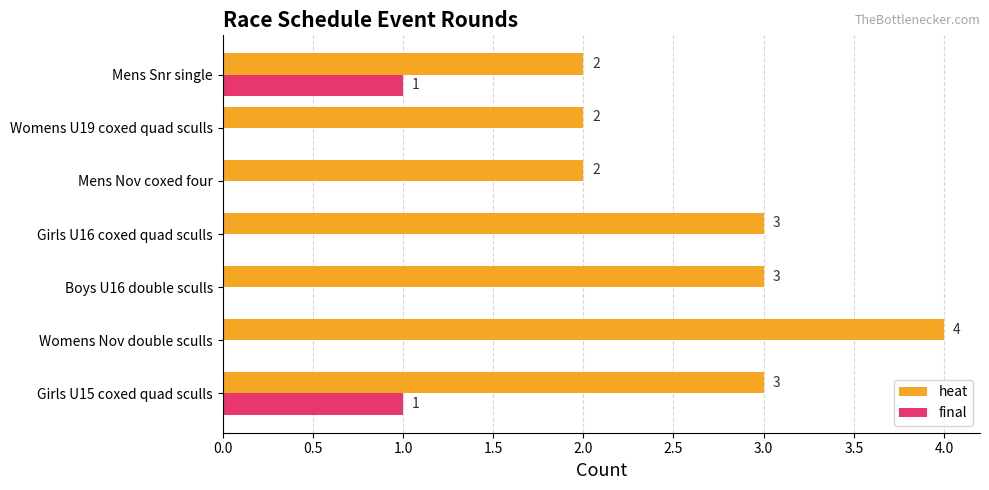

Between Girls U15 coxed quad sculls and Mens Snr single, which series saw the biggest shift?

heat